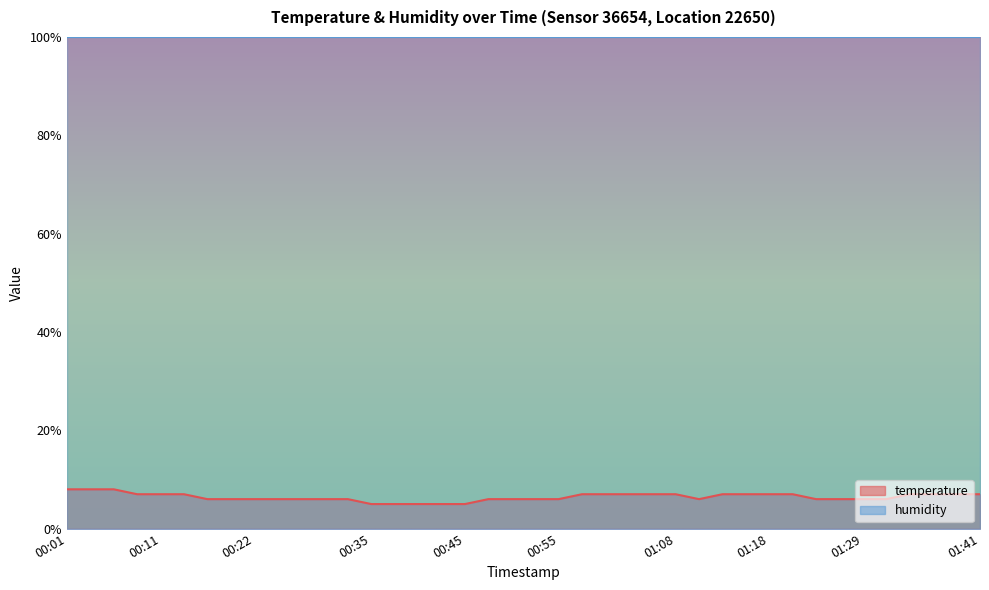

Reading left to right, list all the values displayed in this chart.

8	8	8	7	7	7	6	6	6	6	6	6	6	5	5	5	5	5	6	6	6	6	7	7	7	7	7	6	7	7	7	7	6	6	6	6	7	7	7	7